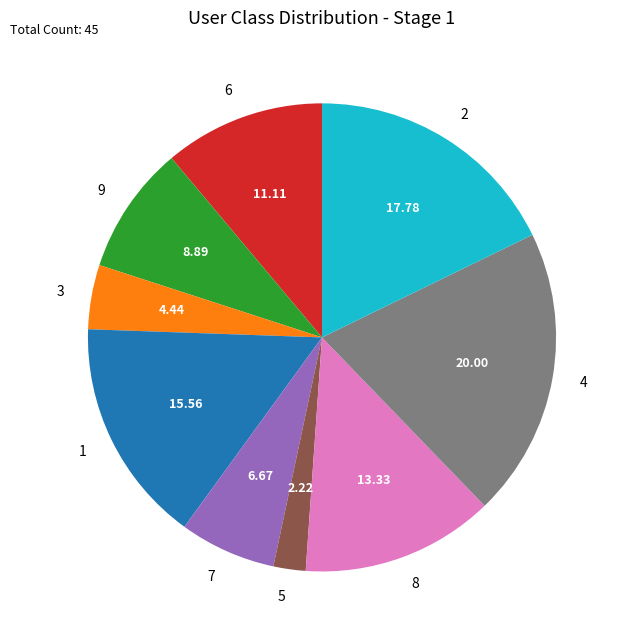

Does 5 represent more than half of the total?

No